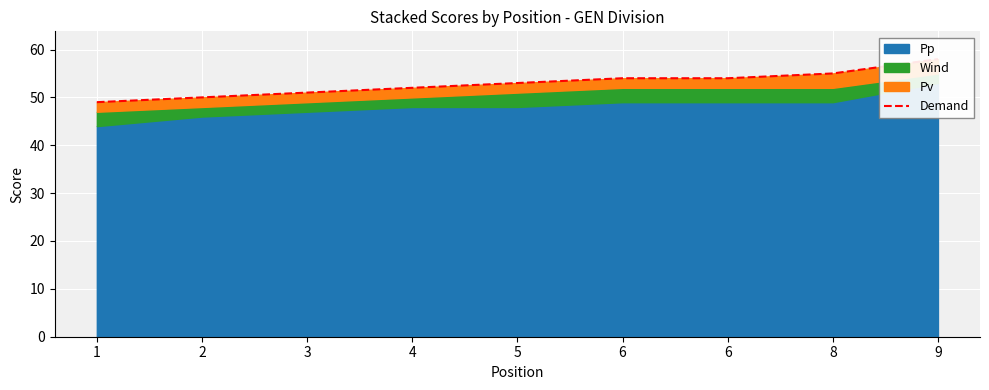

Reading left to right, list all the values displayed in this chart.

1=49	2=50	3=51	4=52	5=53	6=54	6=54	8=55	9=58